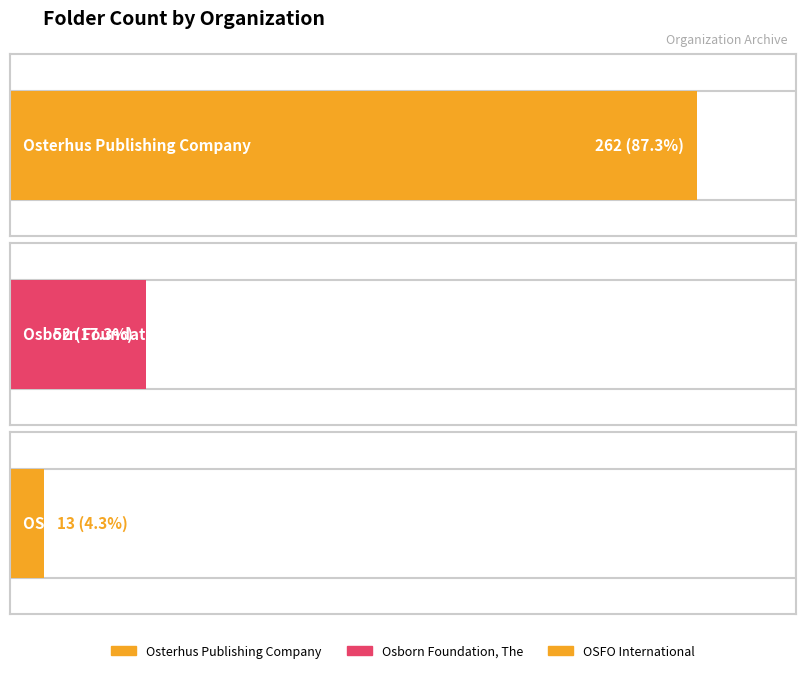

How many values are below 52?

1